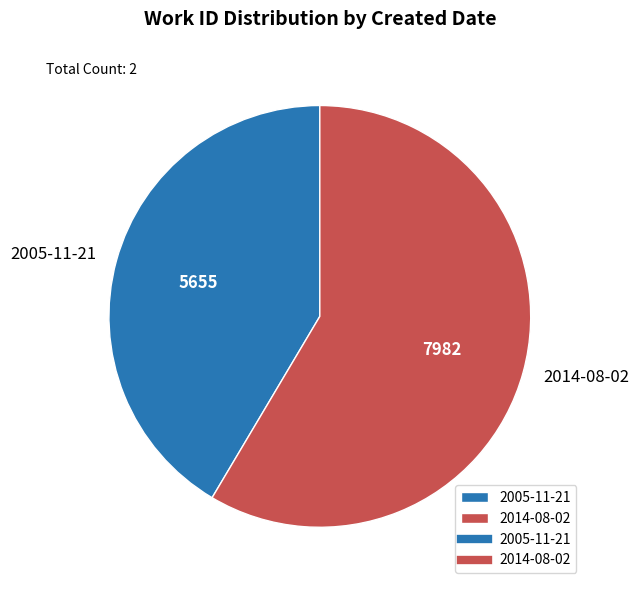

Which category accounts for the majority?

2014-08-02